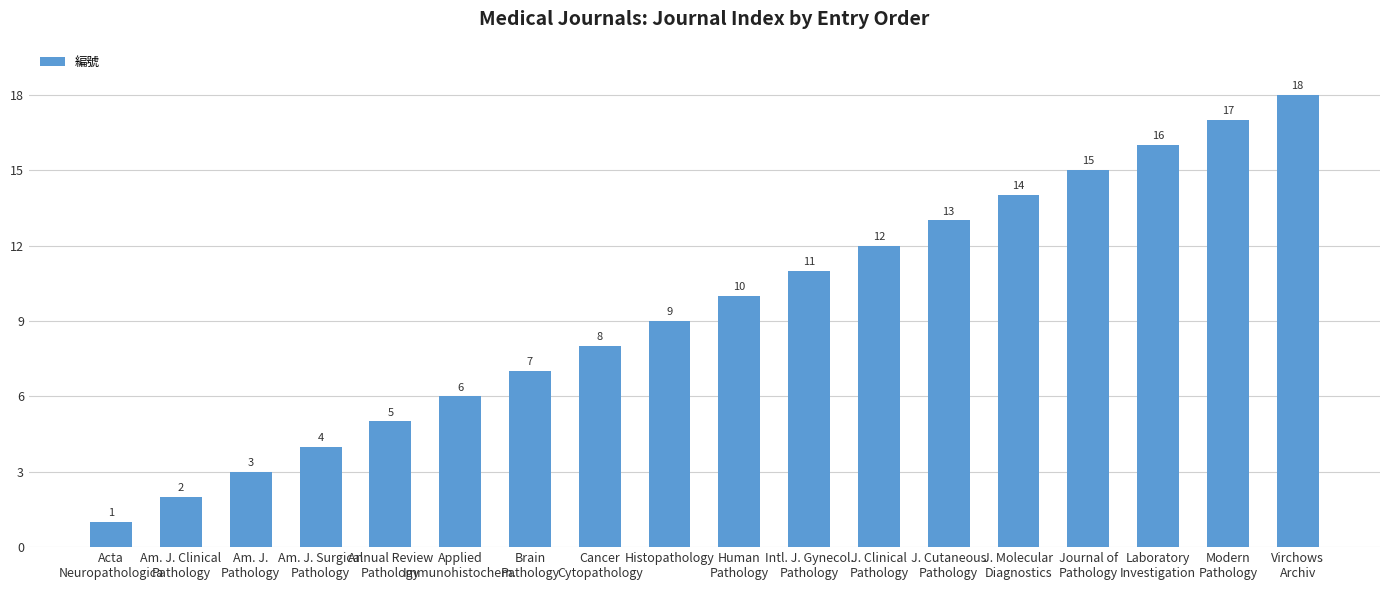

What is the greatest value displayed?

18